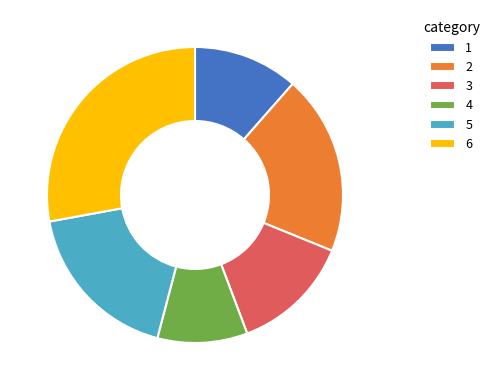

Which category has the smallest portion of the pie?

4